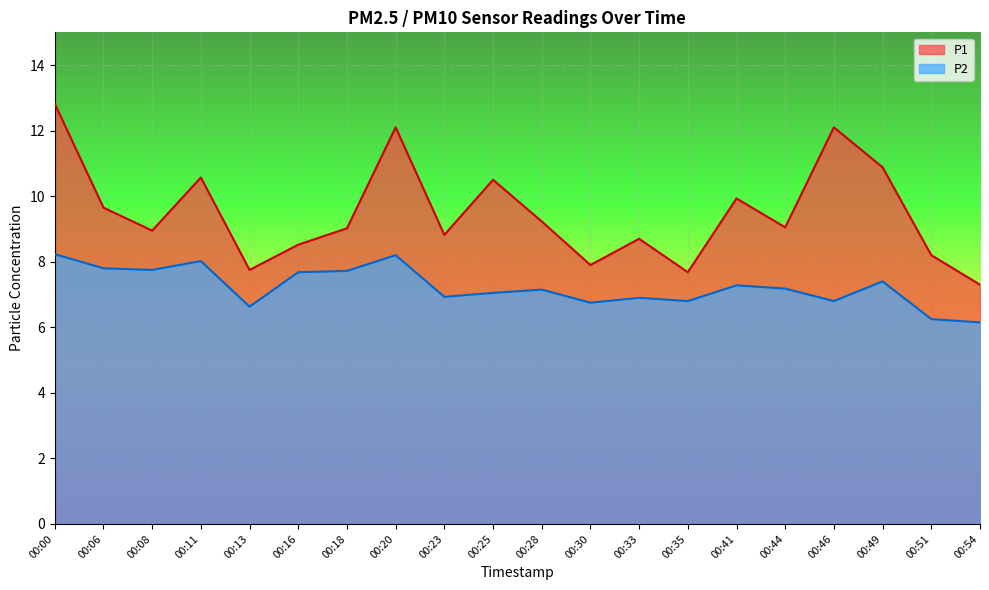

Where does the P1 series first go above 9?

00:00